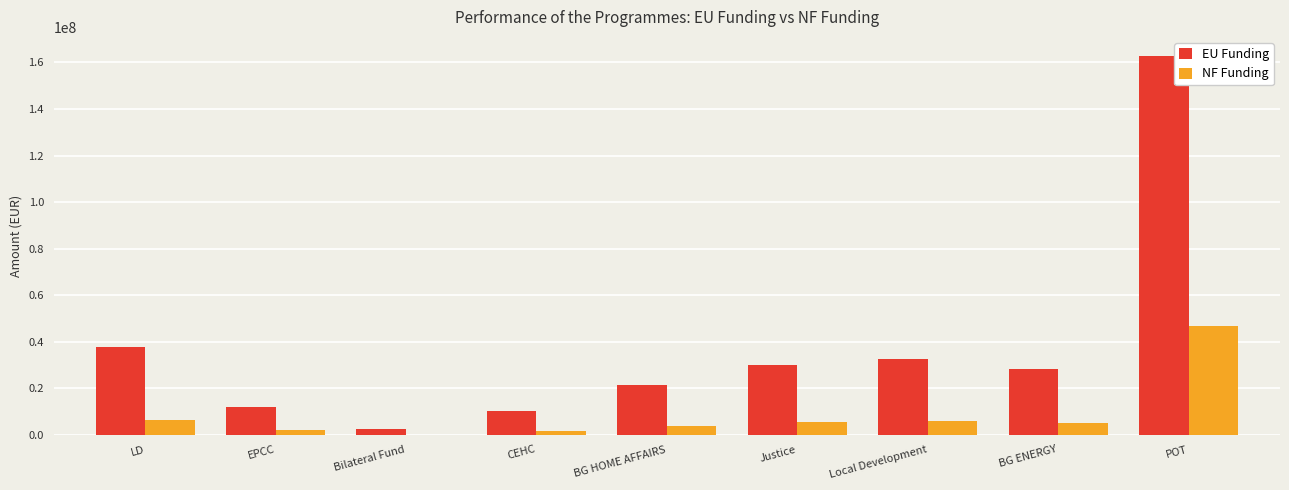

What is the maximum value shown in the chart?

162855769.7